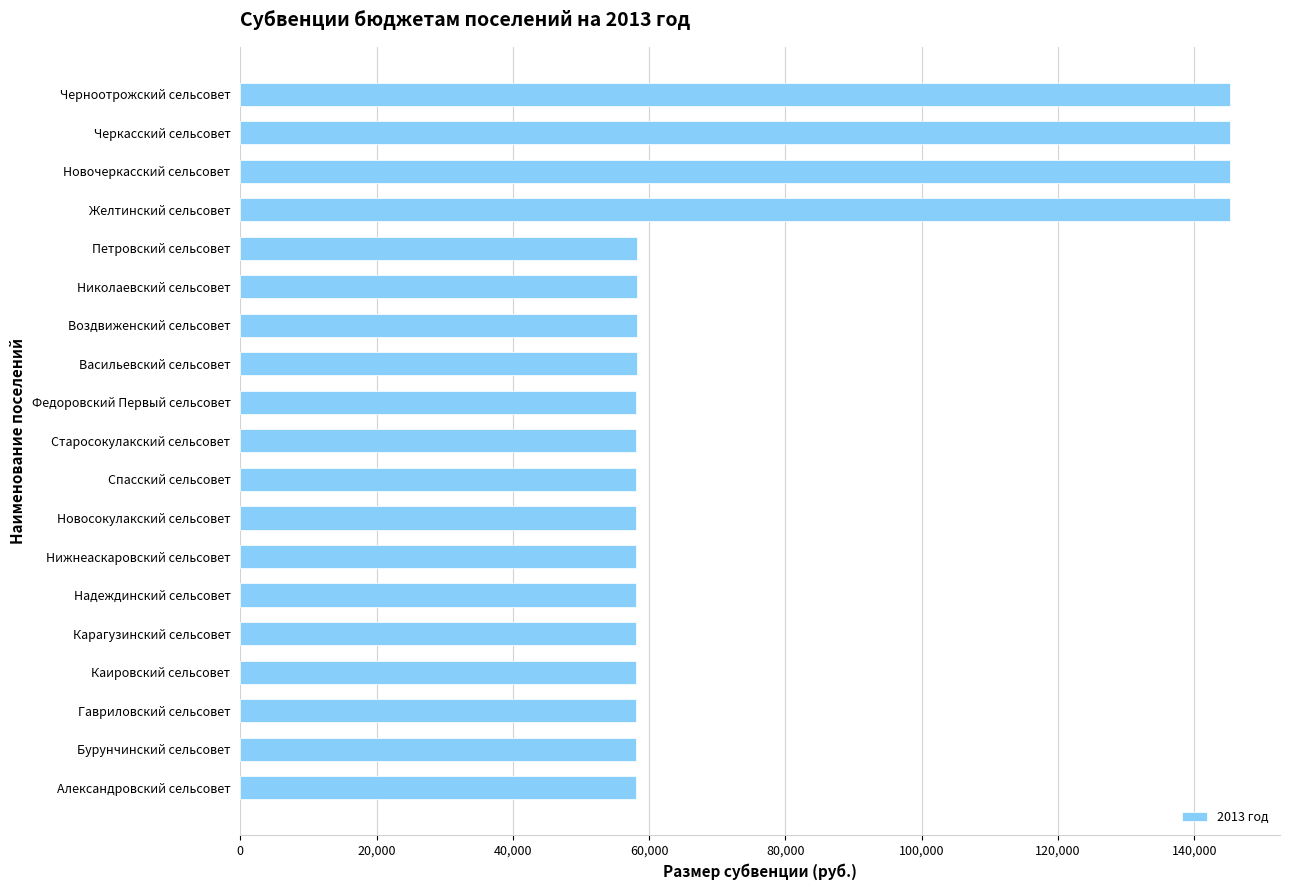

Between Воздвиженский сельсовет and Новочеркасский сельсовет, which is larger?

Новочеркасский сельсовет